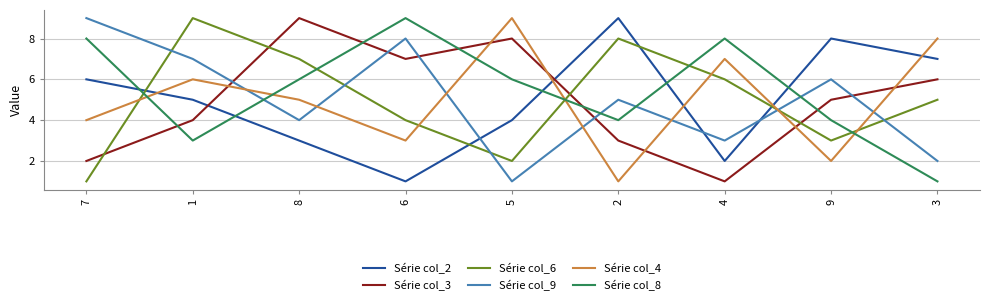

What are all the series names shown in the legend?

Série col_2, Série col_3, Série col_6, Série col_9, Série col_4, Série col_8